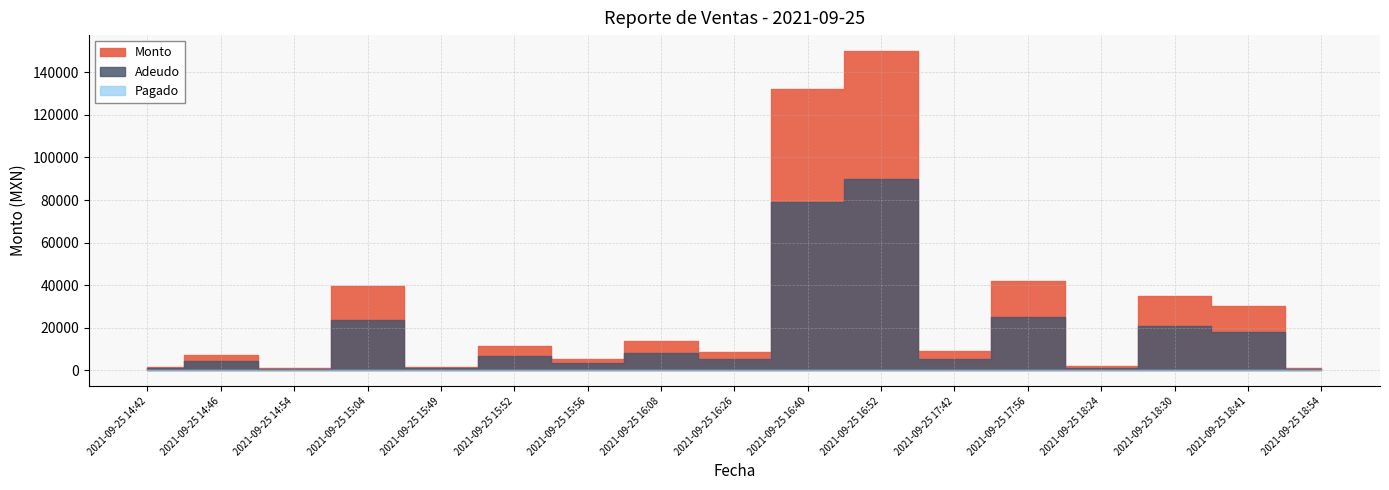

What position from the right is 2021-09-25 18:54?

1